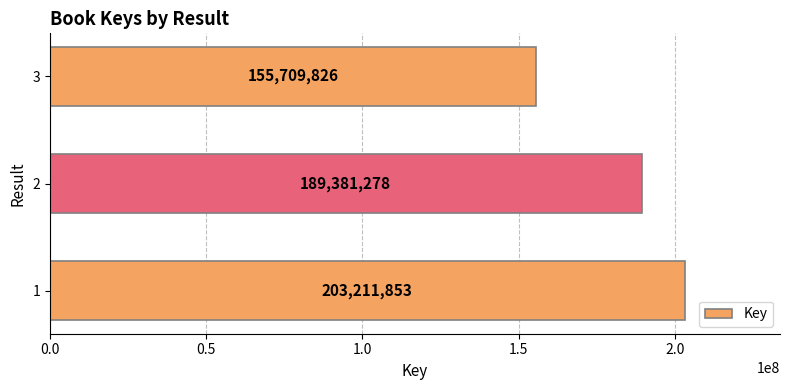

What is the change in value from 2 to 3?

-33671452